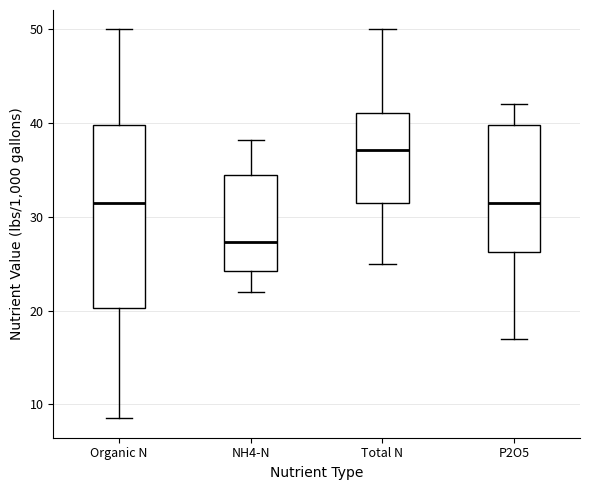

Where does the median line of the box for P2O5 sit on the y-axis? The values are not printed on the chart, so give them approximately, as read against the axis.

32